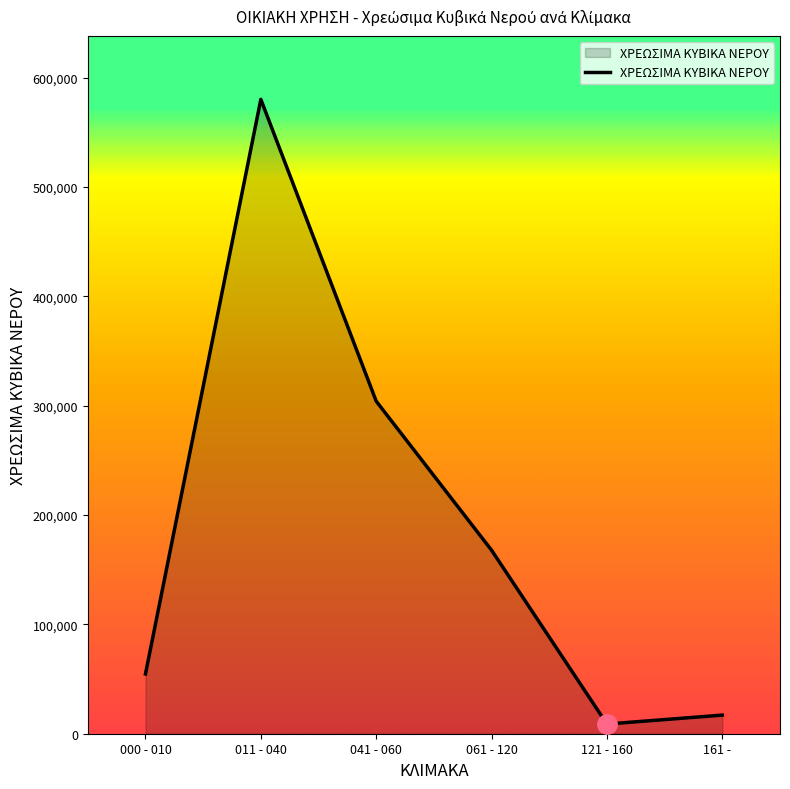

What is the ratio of the value at 000 - 010 to the value at 121 - 160?

6.2